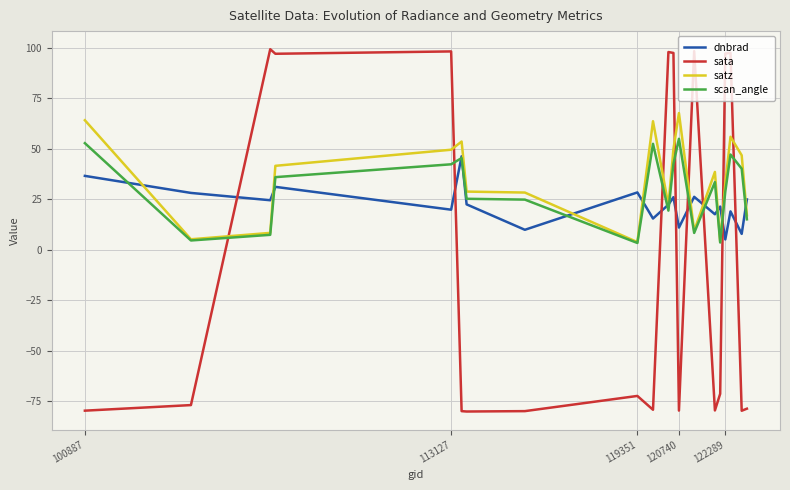

In scan_angle, how many points are higher than both neighbors (excluding endpoints)?

5